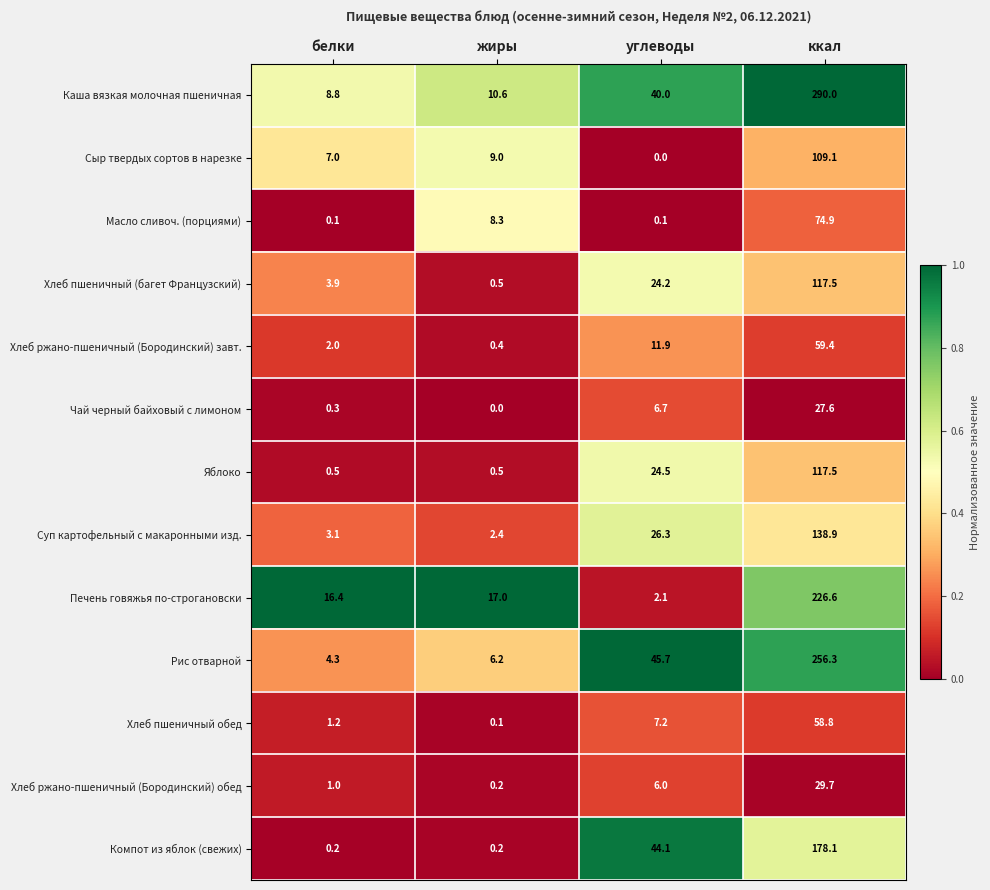

Which category has the highest value in the Хлеб ржано-пшеничный (Бородинский) завт. series?

ккал